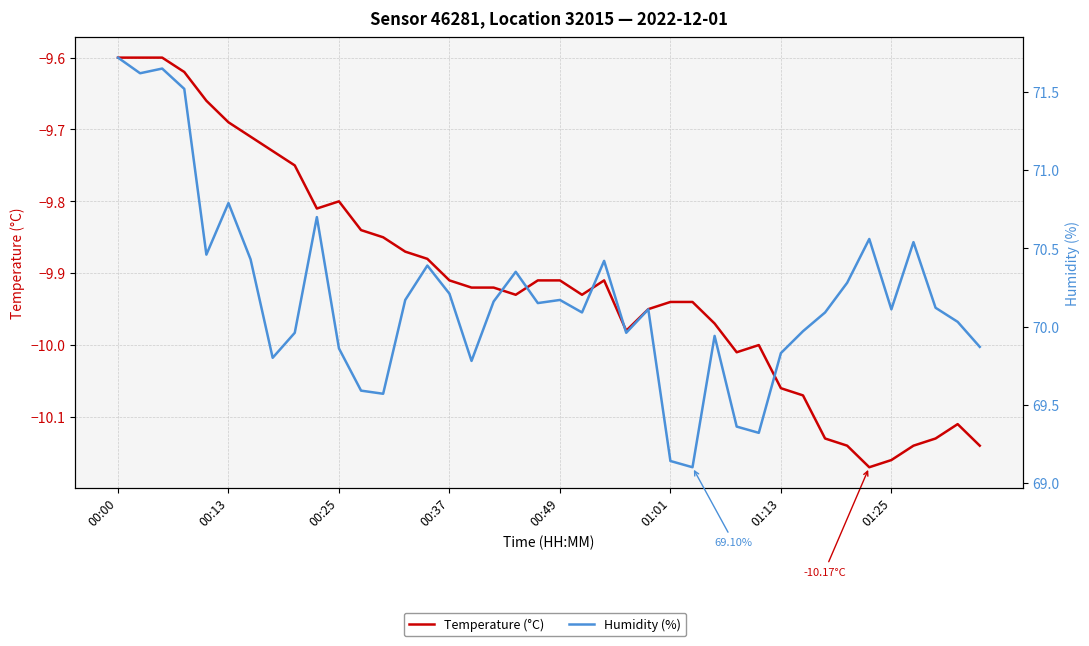

How many lines are shown in the chart?

2